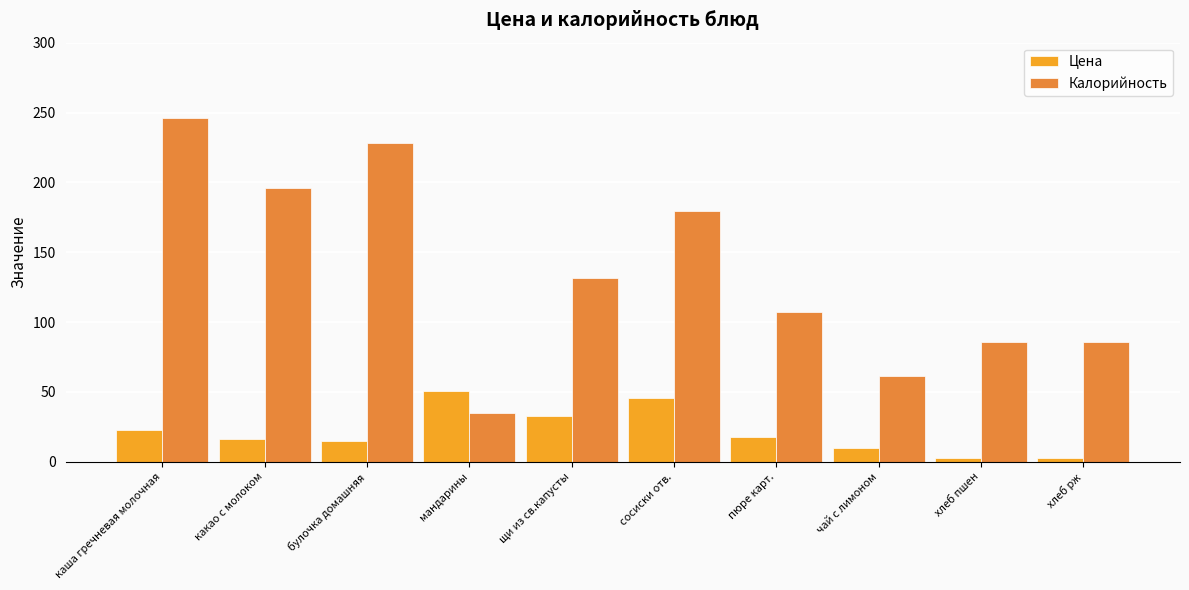

Reading right to left, what are all the values shown in this chart?

Цена: 3.0	3.0	10.0	18.0	46.0	33.0	50.6	15.0	16.5	23.0
Калорийность: 85.7	85.7	61.6	107.0	179.7	131.5	35.0	228.2	195.7	246.2